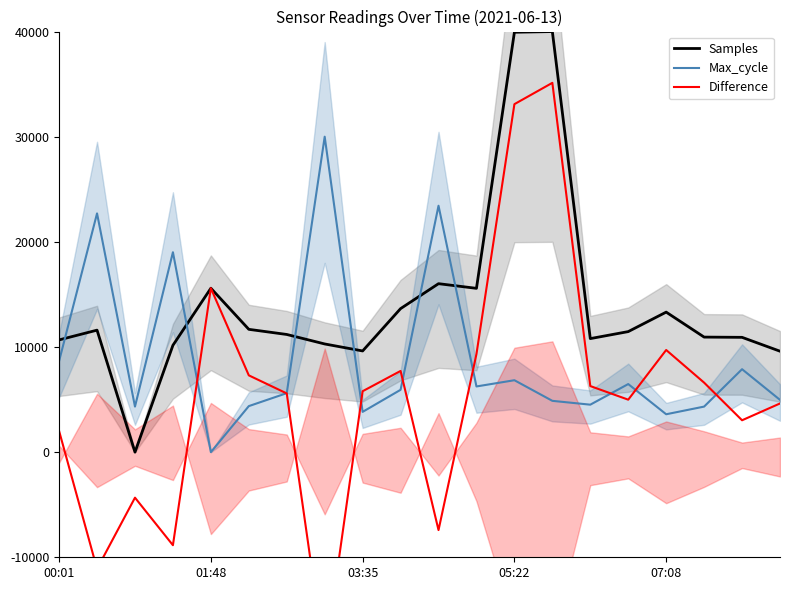

The value of Max_cycle at 07:08 is 3601.8. True or false?

True